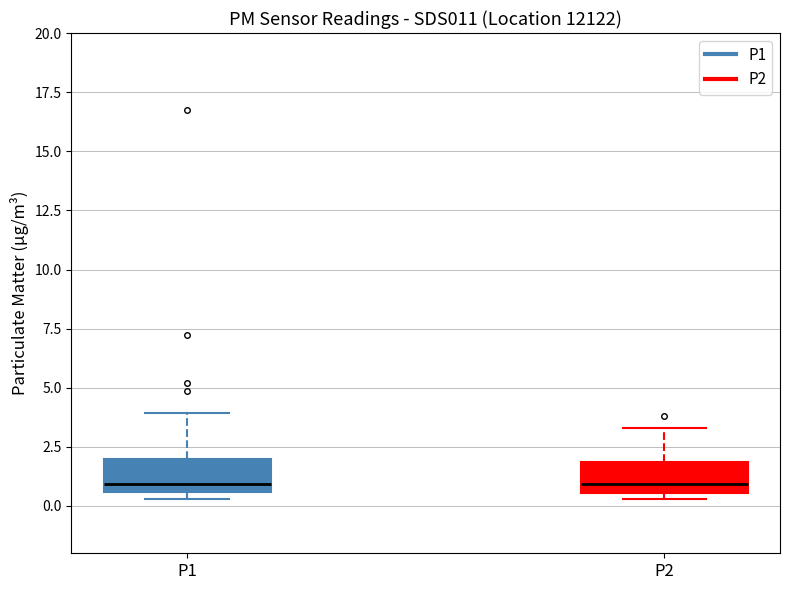

Reading left to right, read every box against the y-axis: the position of its median line, the range the box covers, and the ends of its whiskers. The values are not printed on the chart, so give them approximately, as read against the axis.

P1: median 1.0, box 0.5 to 2.0, whiskers 0.5 (just below the box's lower edge) to 4.0
P2: median 1.0, box 0.5 to 2.0, whiskers 0.5 (just below the box's lower edge) to 3.5